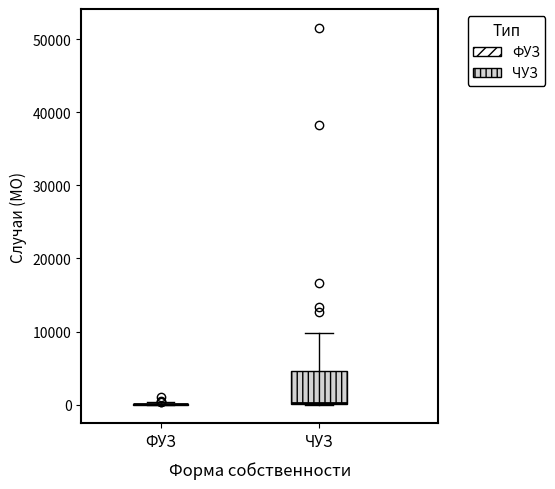

Reading left to right, transcribe this box plot: for each box, give where its median line is, the range the box spans, and where its two whiskers end, as read against the y-axis. The values are not printed on the chart, so give them approximately, as read against the axis.

ФУЗ: box collapsed to a line at 0, whiskers 0 to 0
ЧУЗ: median 0 (drawn on the box's lower edge), box 0 to 5000, whiskers 0 to 10000